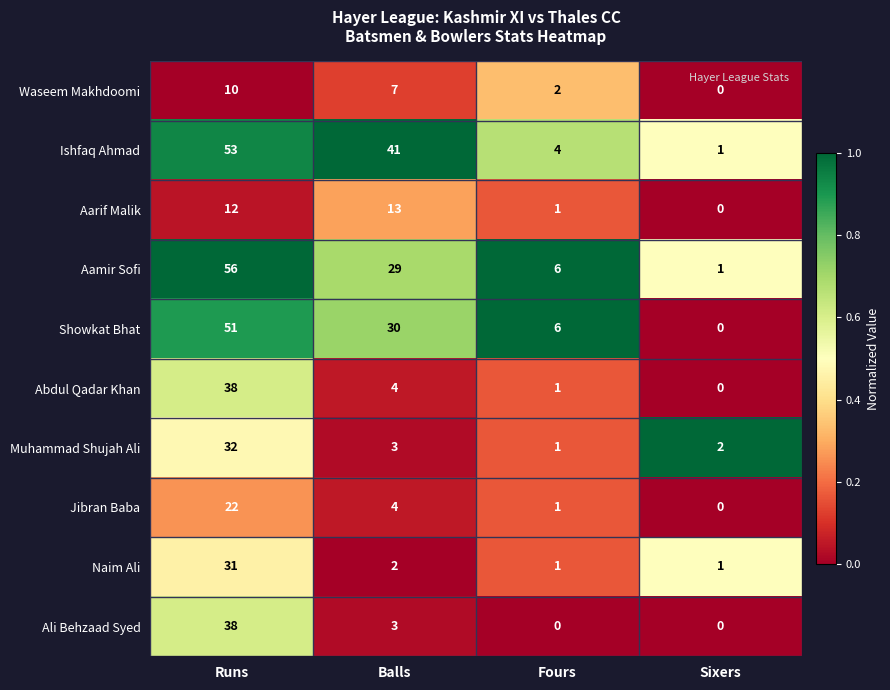

At which label is Showkat Bhat closest to 25?

Balls